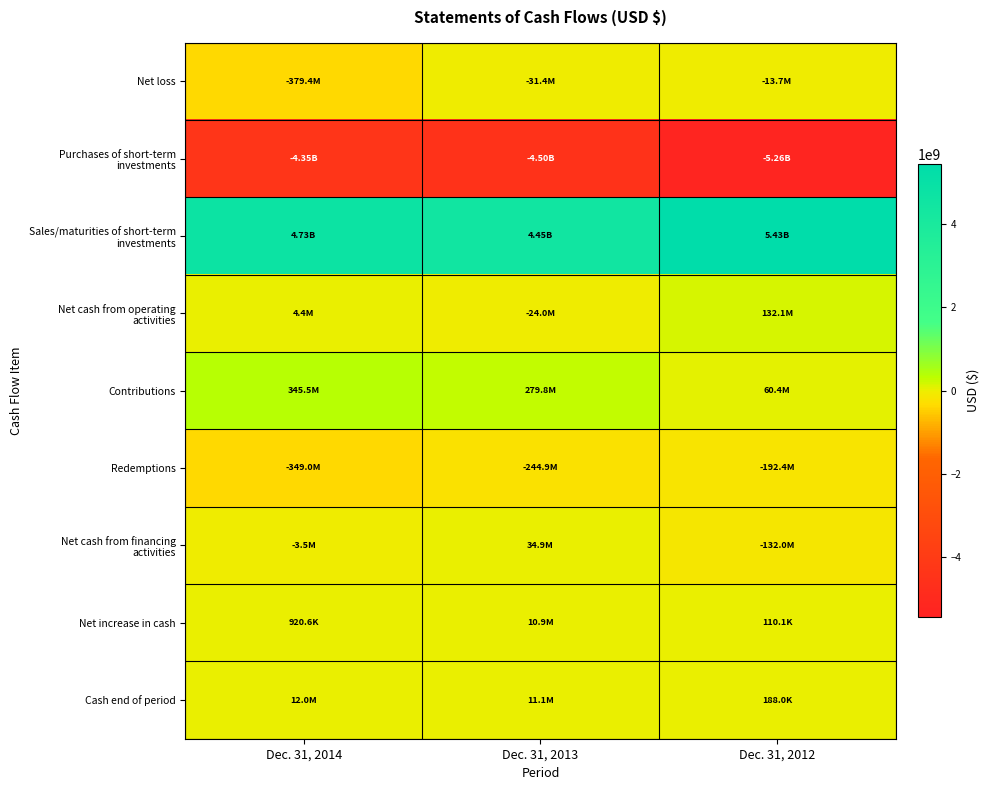

What is the maximum value shown in the chart?

5433119245